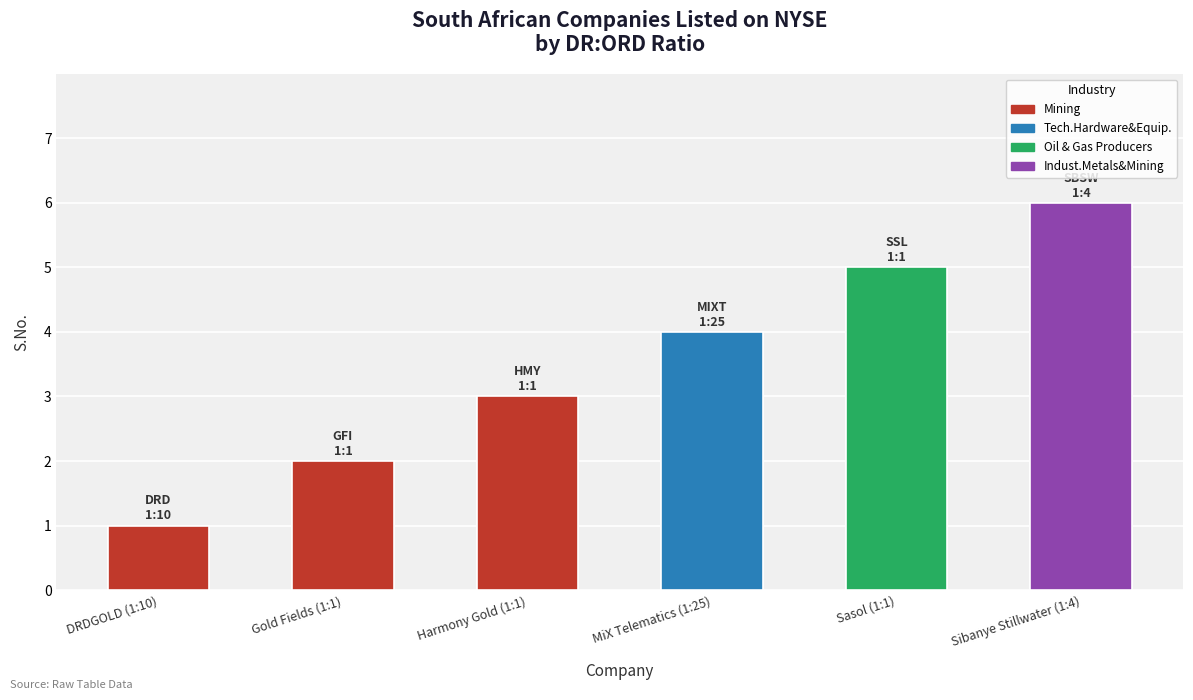

Reading left to right, list all the values displayed in this chart.

DRDGOLD (1:10)=1	Gold Fields (1:1)=2	Harmony Gold (1:1)=3	MiX Telematics (1:25)=4	Sasol (1:1)=5	Sibanye Stillwater (1:4)=6